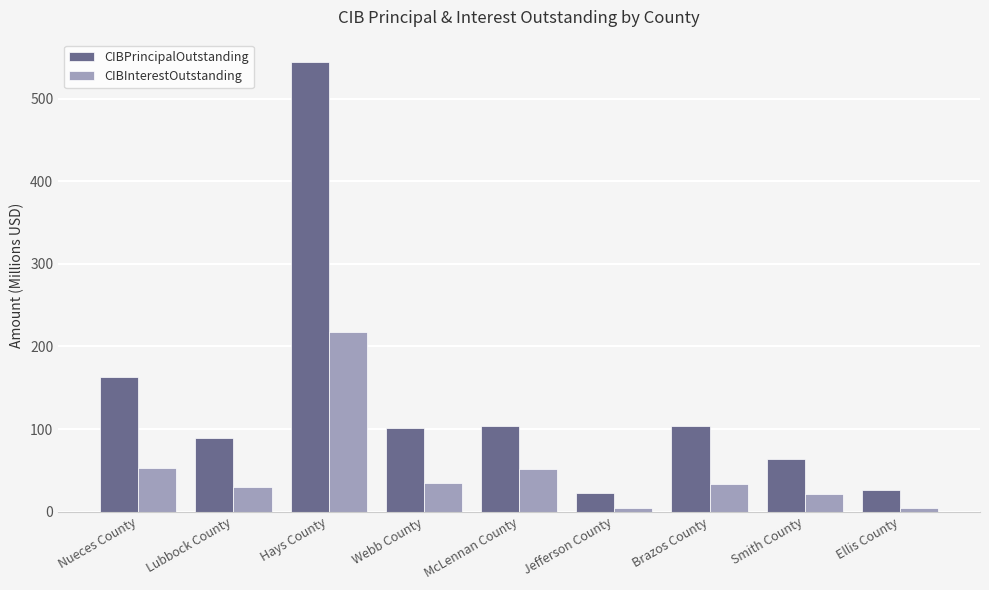

What is the label of the 3rd bar from the left?

Hays County